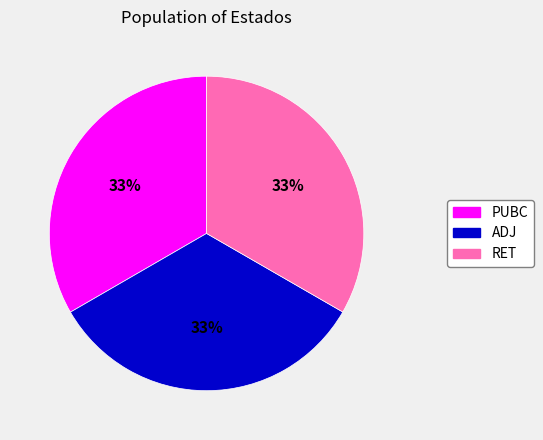

How many segments does this pie chart have?

3